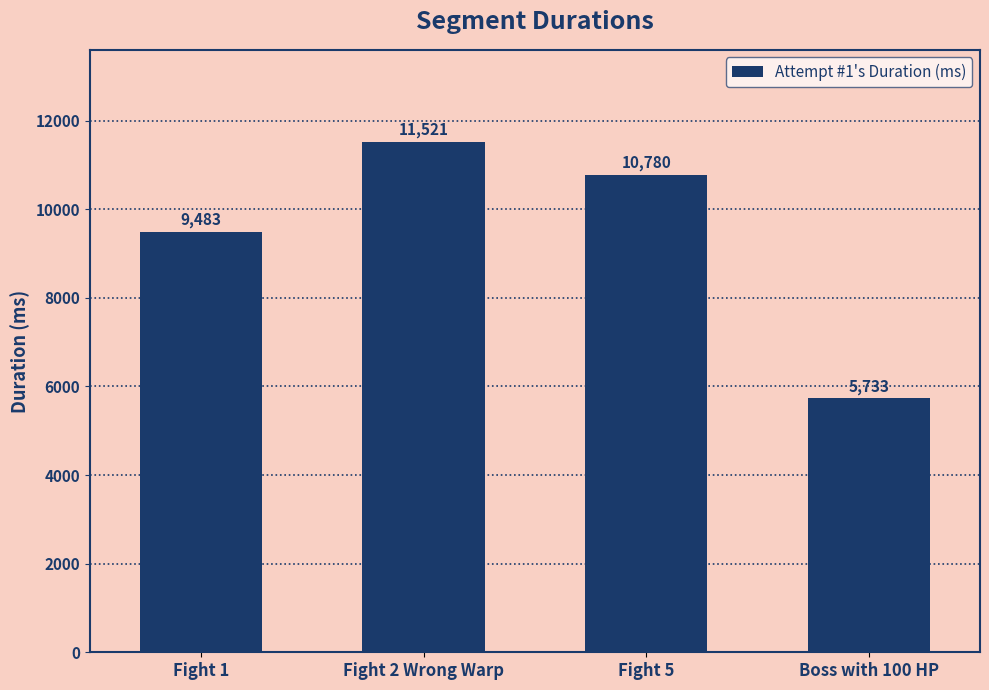

At which category does the chart reach its minimum across all series?

Boss with 100 HP